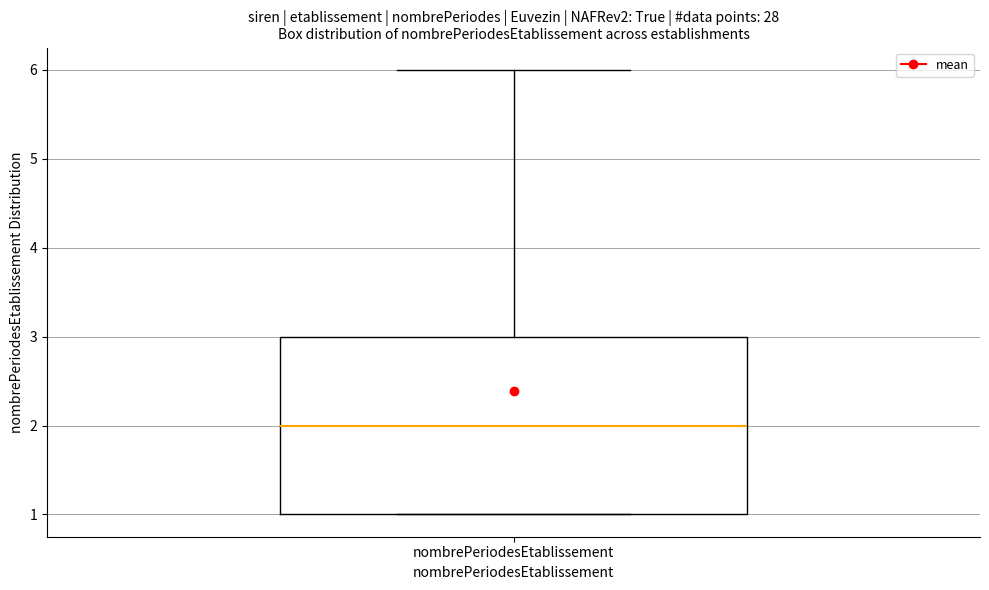

Read this box plot against the y-axis: the position of the median line, the range covered by the box, and the ends of both whiskers. The values are not printed on the chart, so give them approximately, as read against the axis.

median 2, box 1 to 3, whiskers 1 to 6